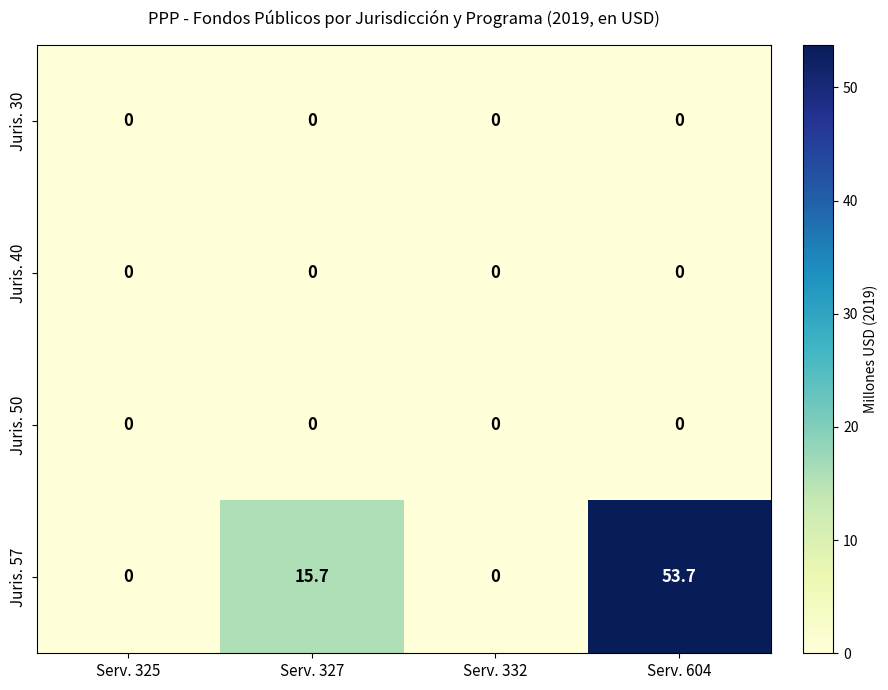

Which series has the largest range (max minus min)?

Juris. 57